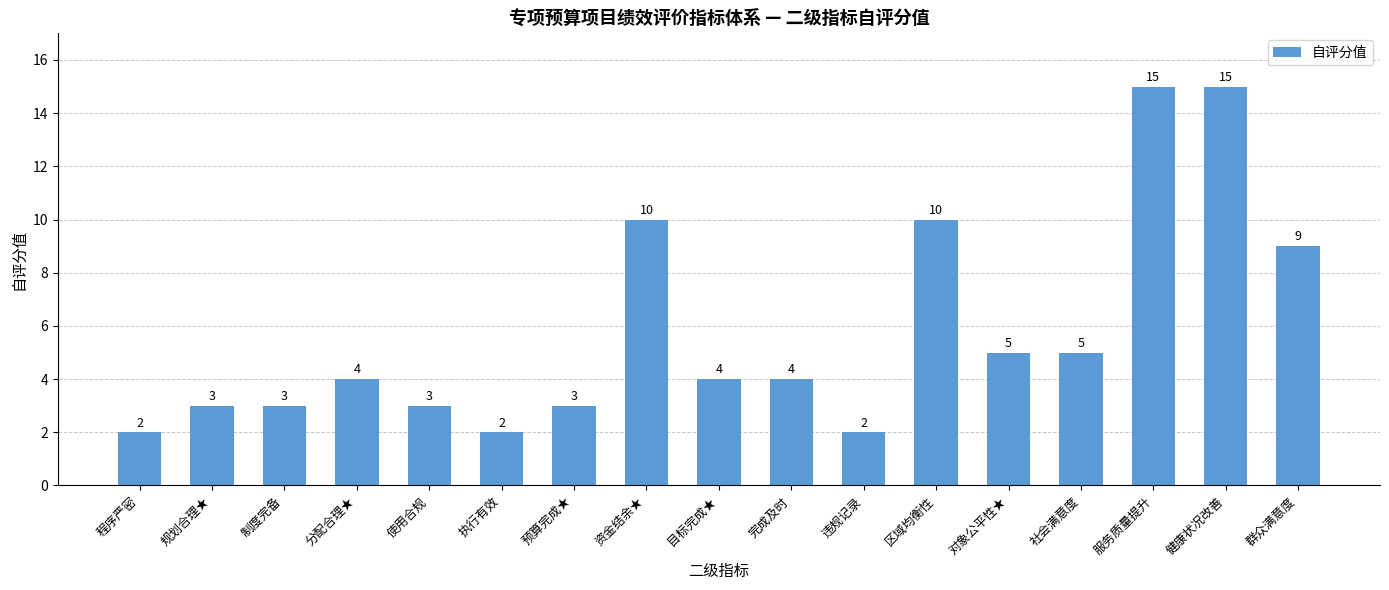

How many bars are there in total?

17